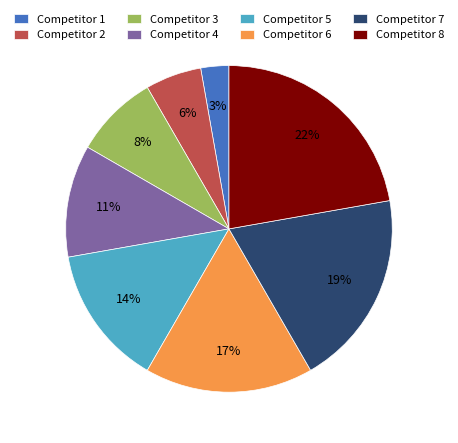

To the nearest percent, what is the average slice percentage?

12%